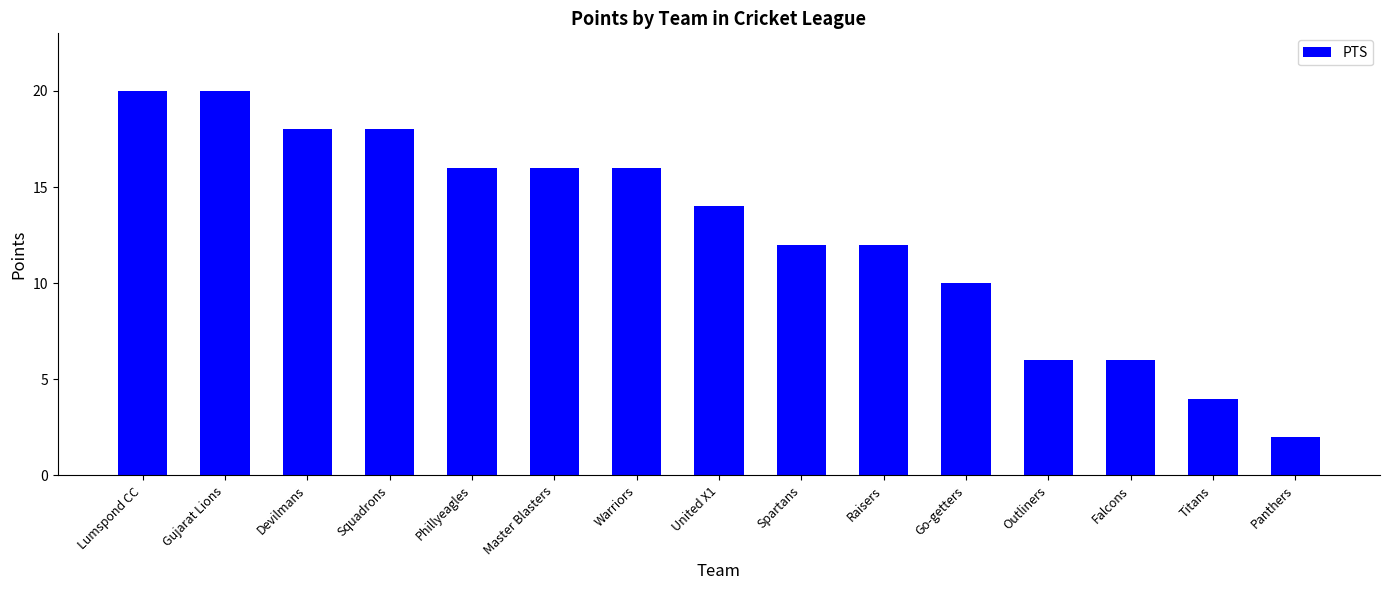

The value at Phillyeagles is 16. True or false?

True